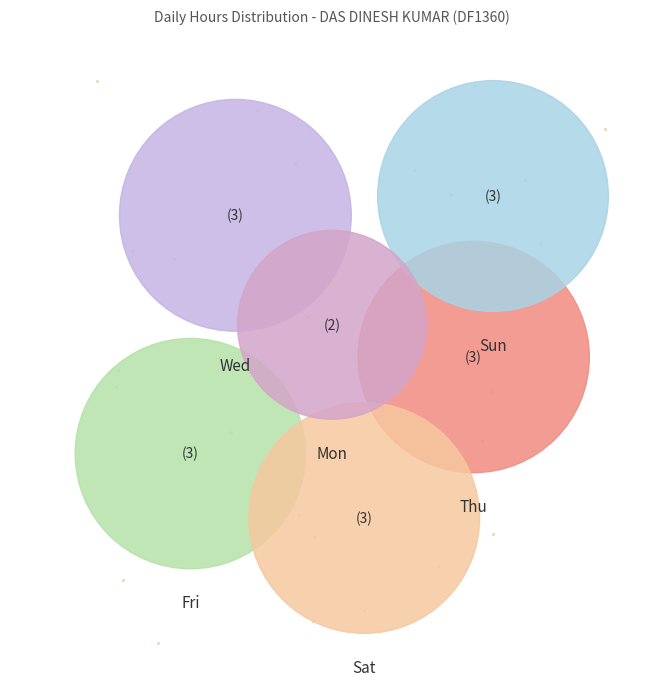

Is there a majority slice in this chart?

No